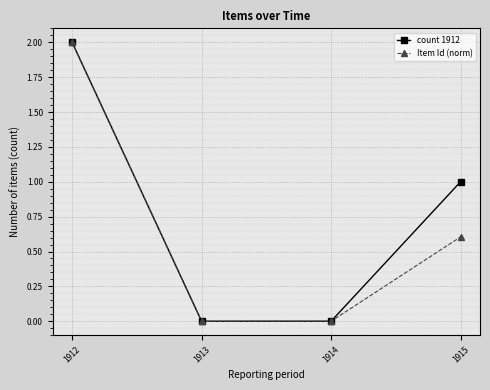

Is it true that Item Id (norm) equals 0.0 at 1913?

True